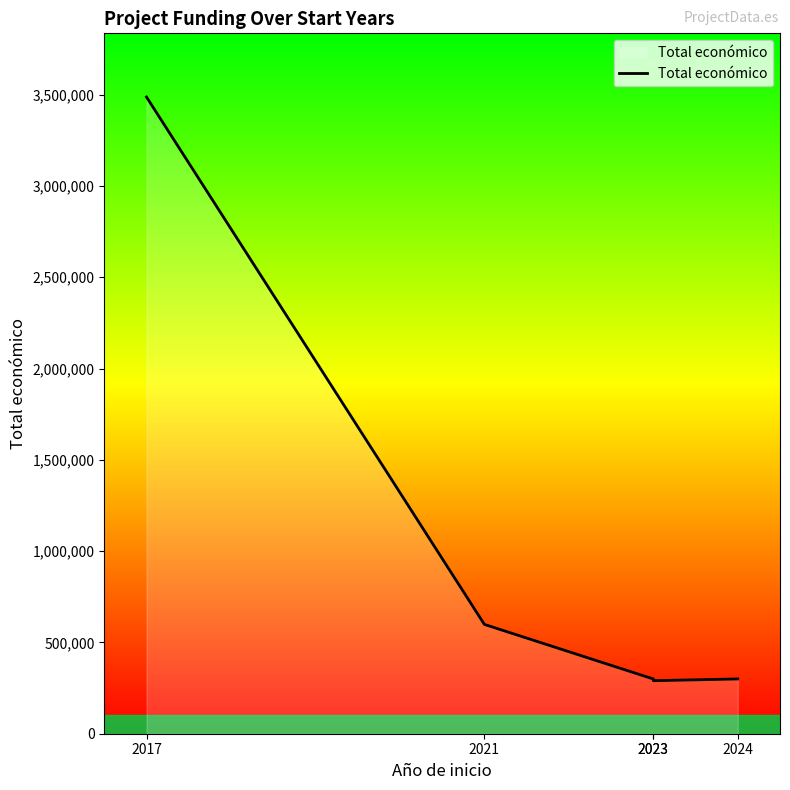

List the labels in order of value, smallest first.

2023, 2023, 2024, 2021, 2017